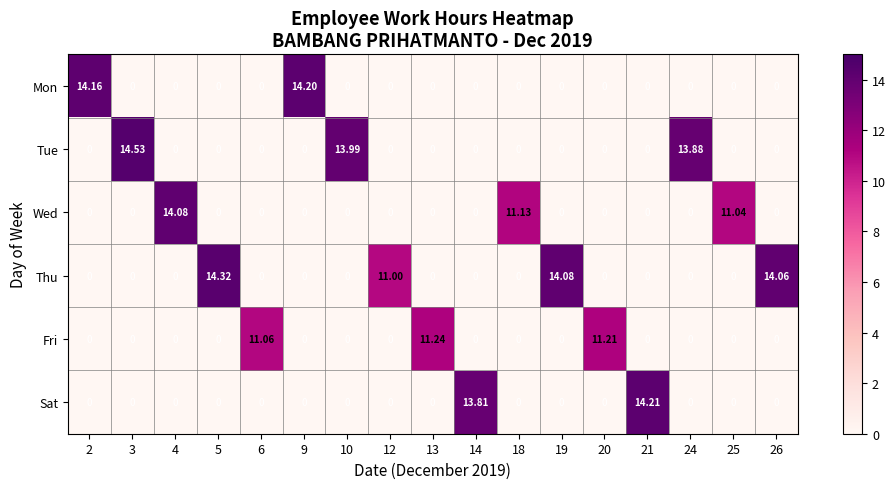

Which series has the largest total across all categories?

Thu